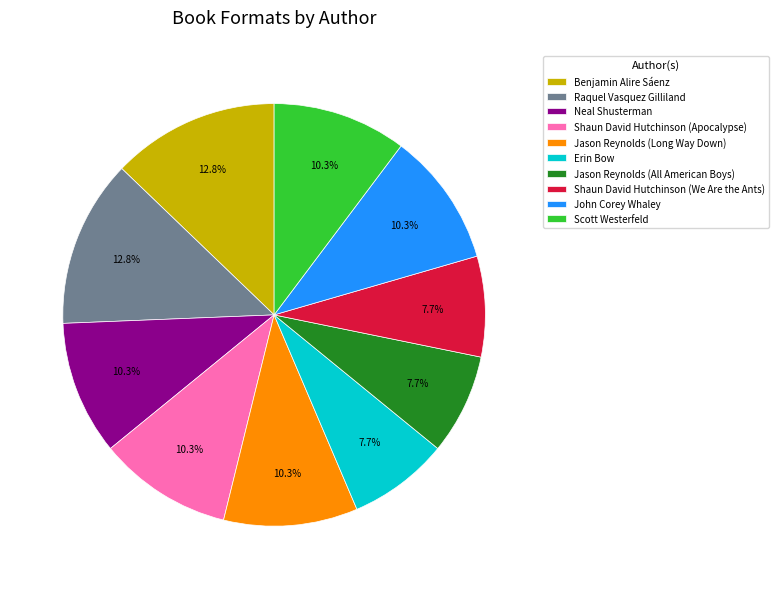

Is it true that Benjamin Alire Sáenz is 20% of the pie?

False